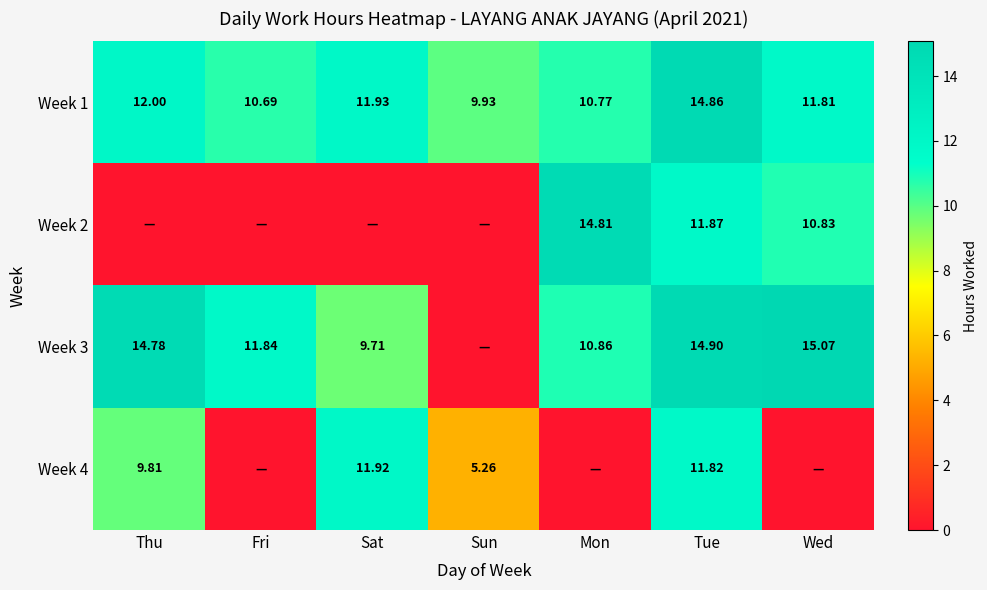

Which category has the lowest value in the Week 1 series?

Sun